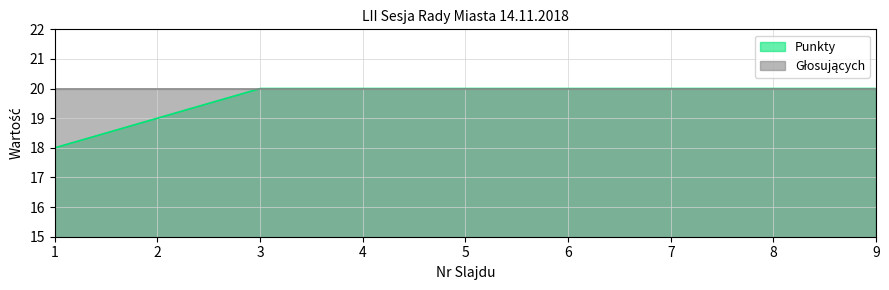

How many lines are shown in the chart?

2